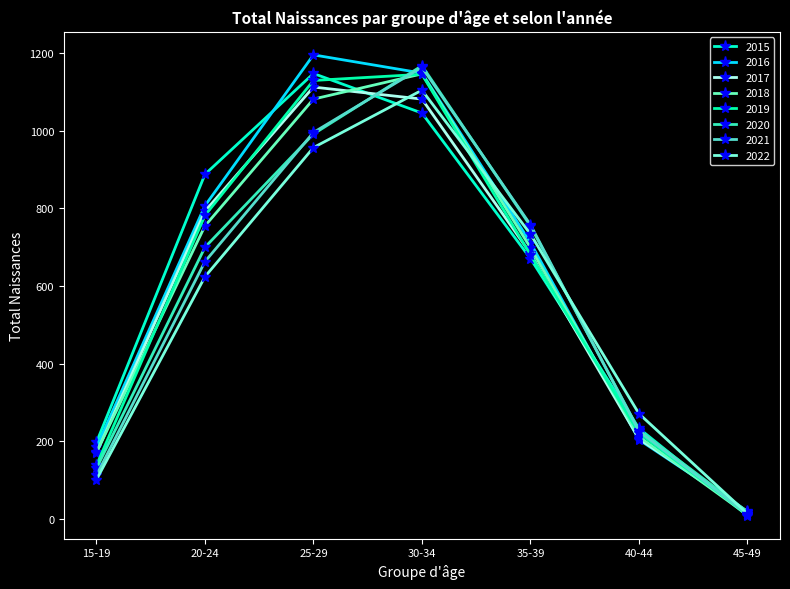

How many categories are shown in the chart?

7